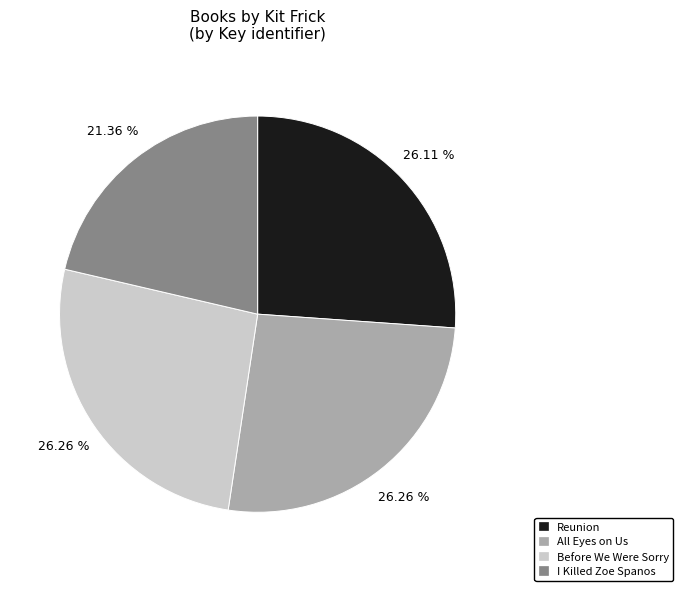

What is the smallest slice in the pie chart?

I Killed Zoe Spanos